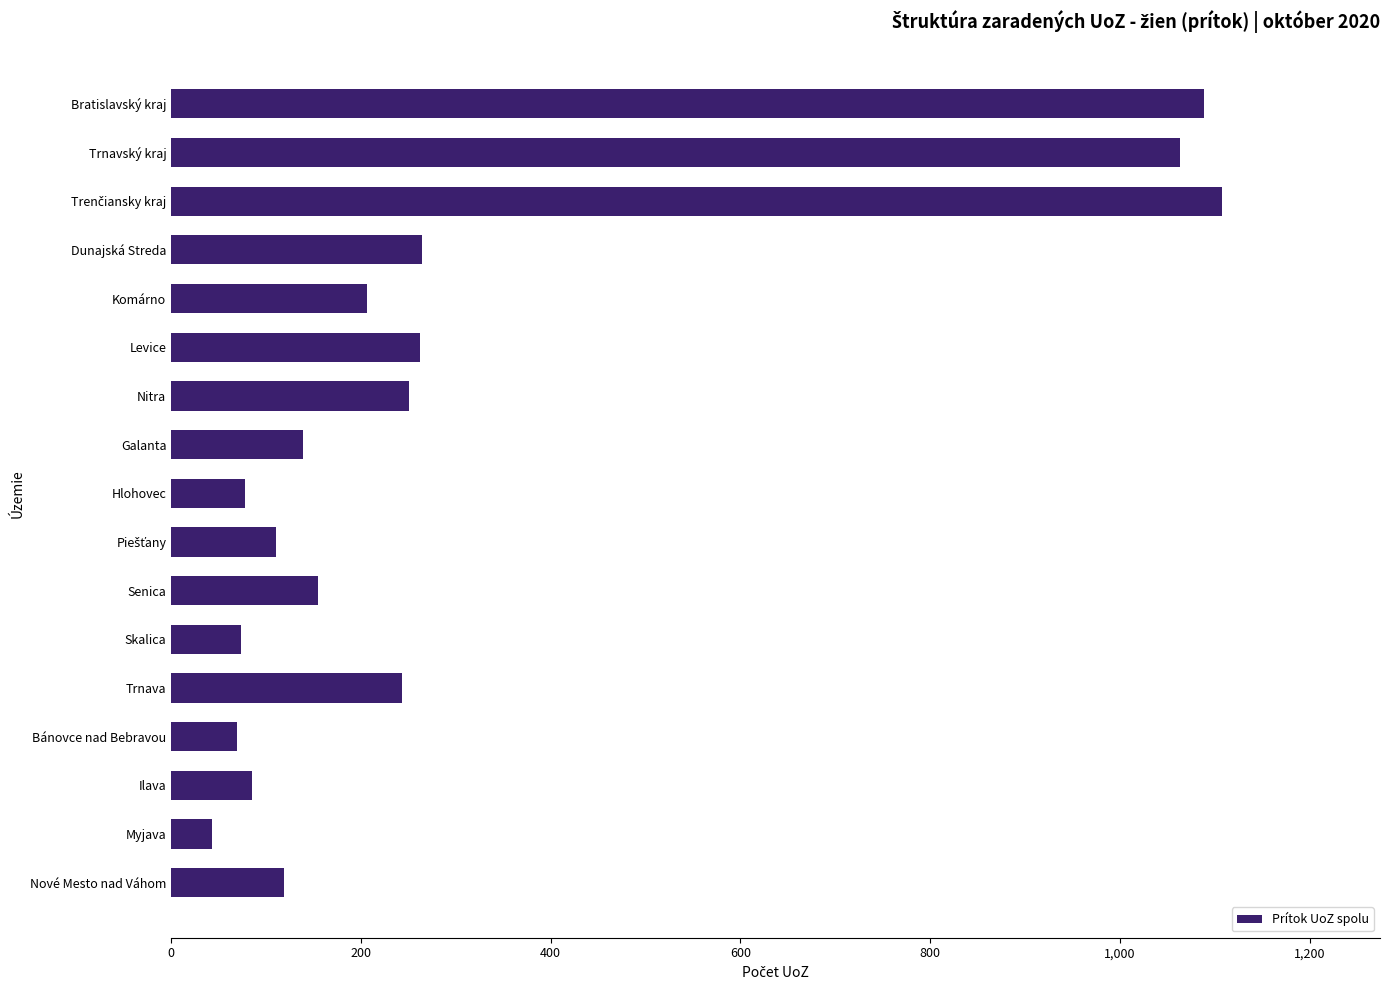

Between Senica and Komárno, which is larger?

Komárno